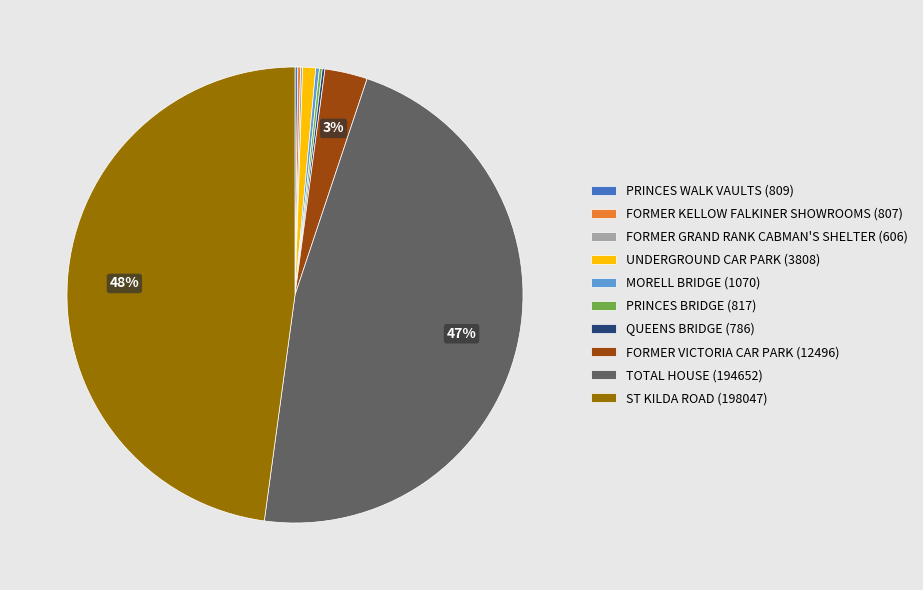

To the nearest percent, what percentage of the pie is TOTAL HOUSE (194652)?

47%